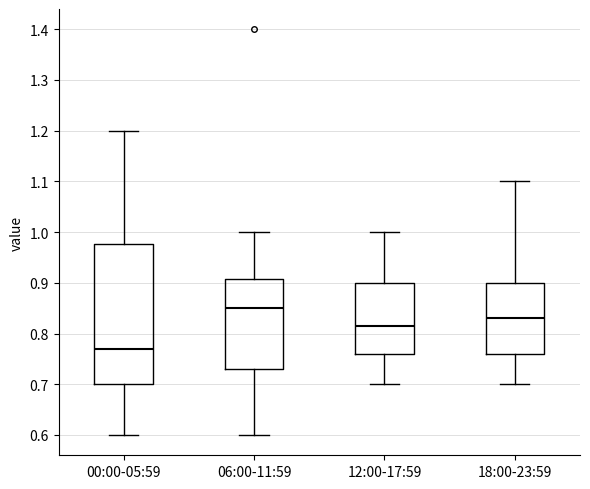

Reading left to right, read every box against the y-axis: the position of its median line, the range the box covers, and the ends of its whiskers. The values are not printed on the chart, so give them approximately, as read against the axis.

00:00-05:59: median 0.77, box 0.70 to 0.98, whiskers 0.60 to 1.20
06:00-11:59: median 0.85, box 0.73 to 0.91, whiskers 0.60 to 1.00
12:00-17:59: median 0.82, box 0.76 to 0.90, whiskers 0.70 to 1.00
18:00-23:59: median 0.83, box 0.76 to 0.90, whiskers 0.70 to 1.10